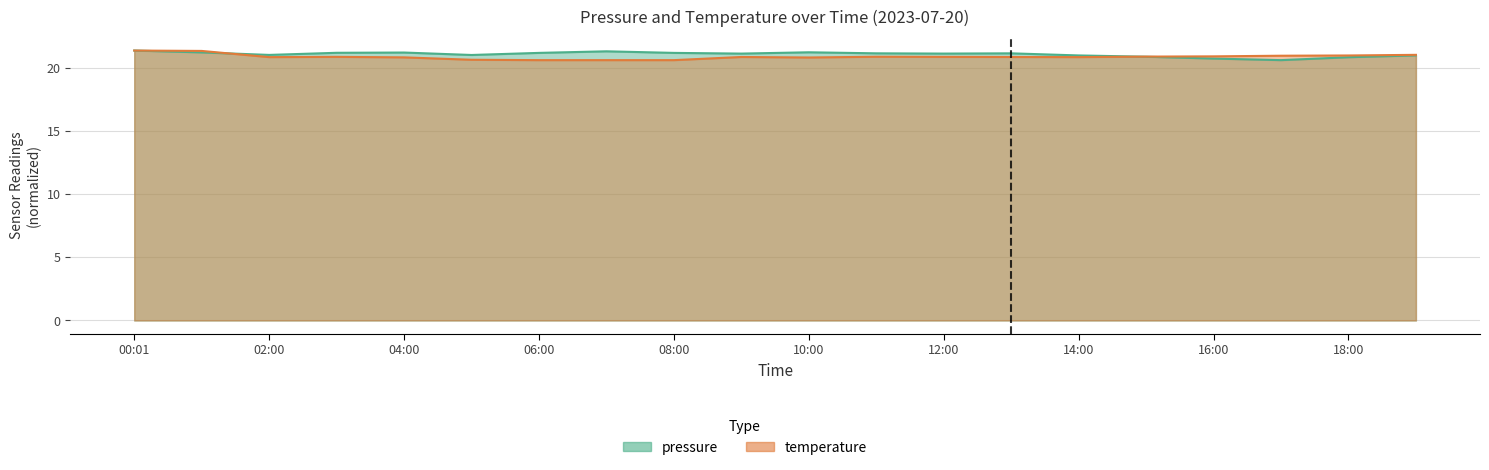

Does the chart have visible grid lines?

Yes